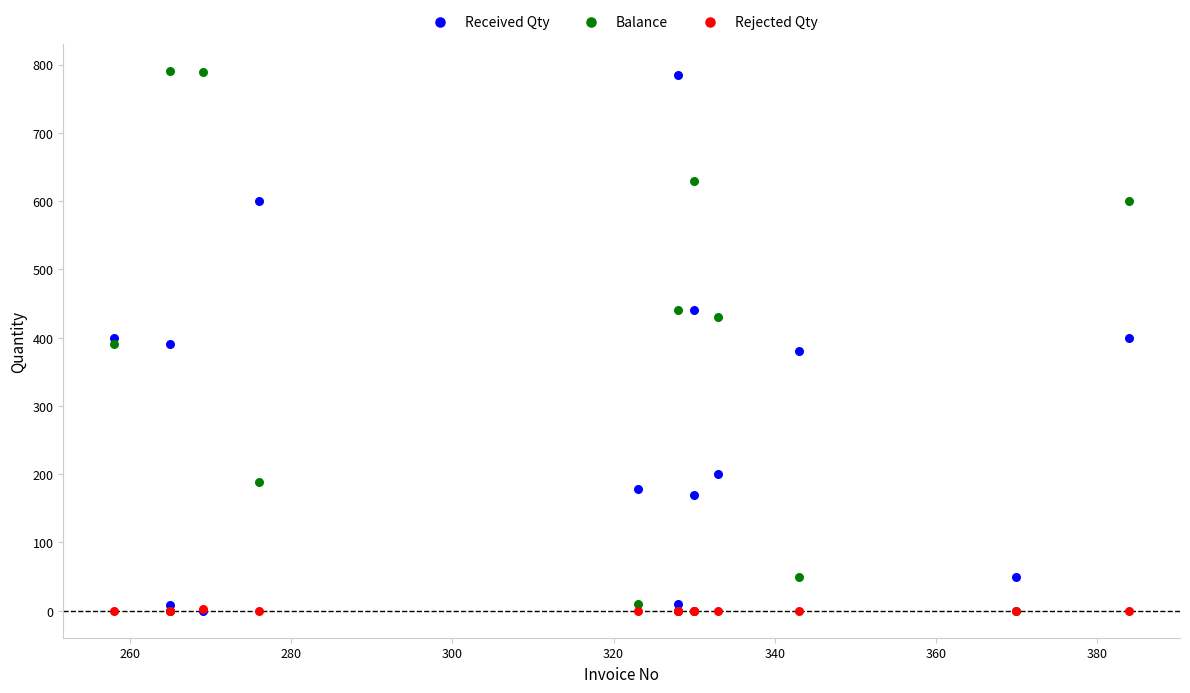

What are all the series names shown in the legend?

Received Qty, Balance, Rejected Qty